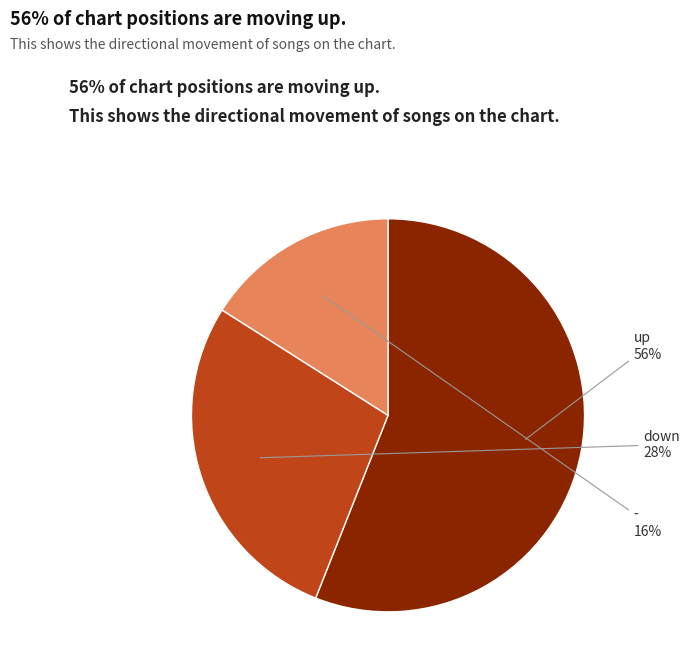

What is the ratio of the value at - to the value at down?

0.6